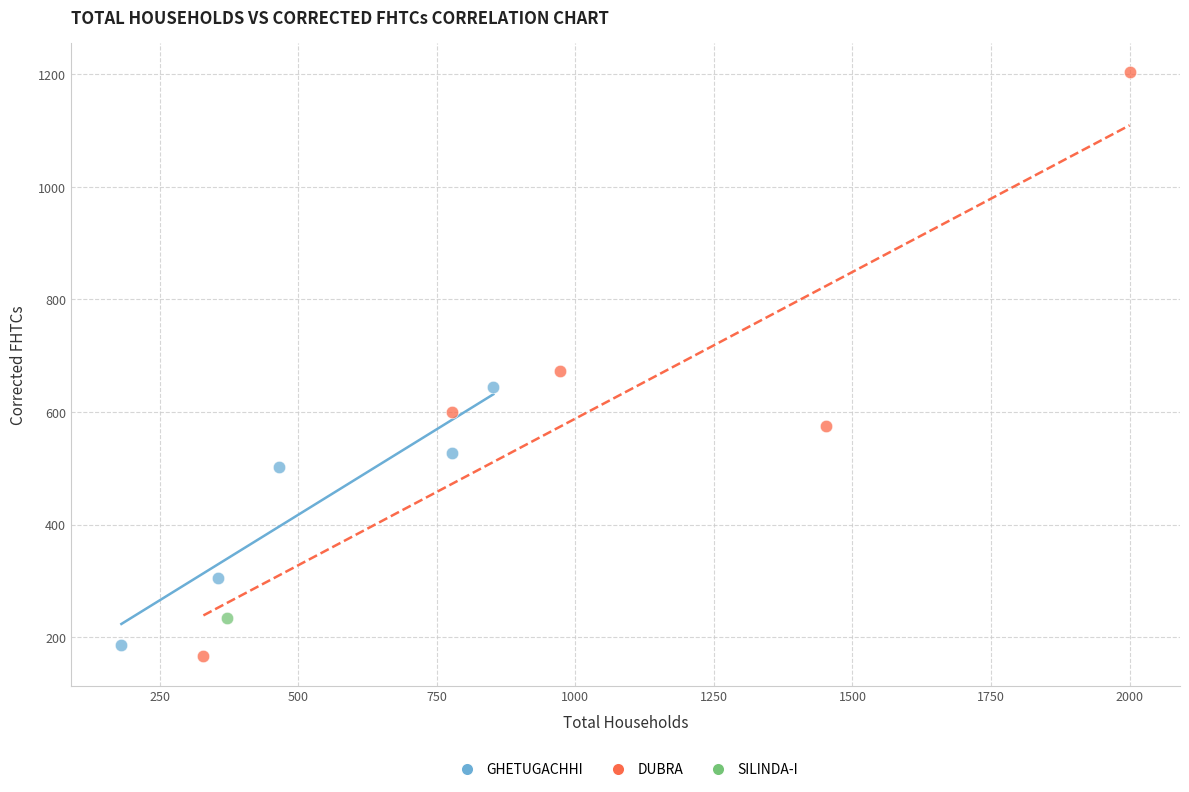

Which series contains the lowest Y value?

DUBRA